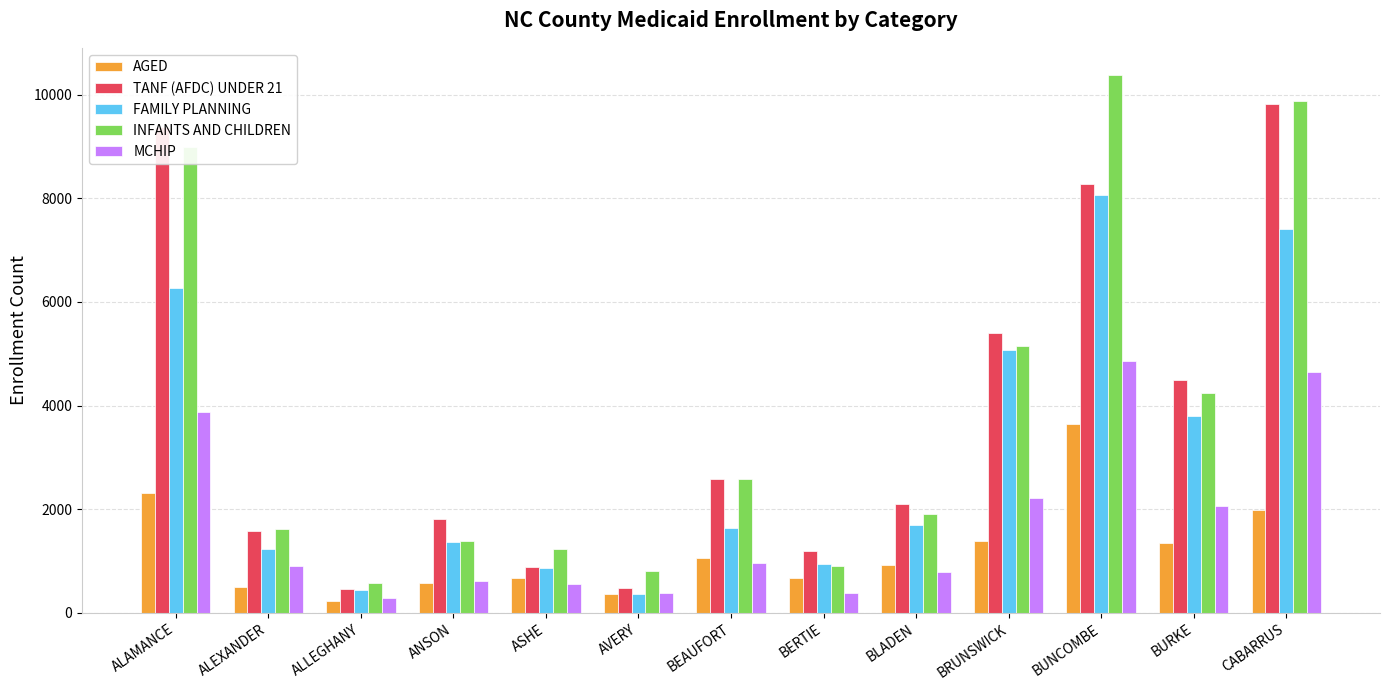

Between BERTIE and CABARRUS, which series saw the biggest shift?

INFANTS AND CHILDREN